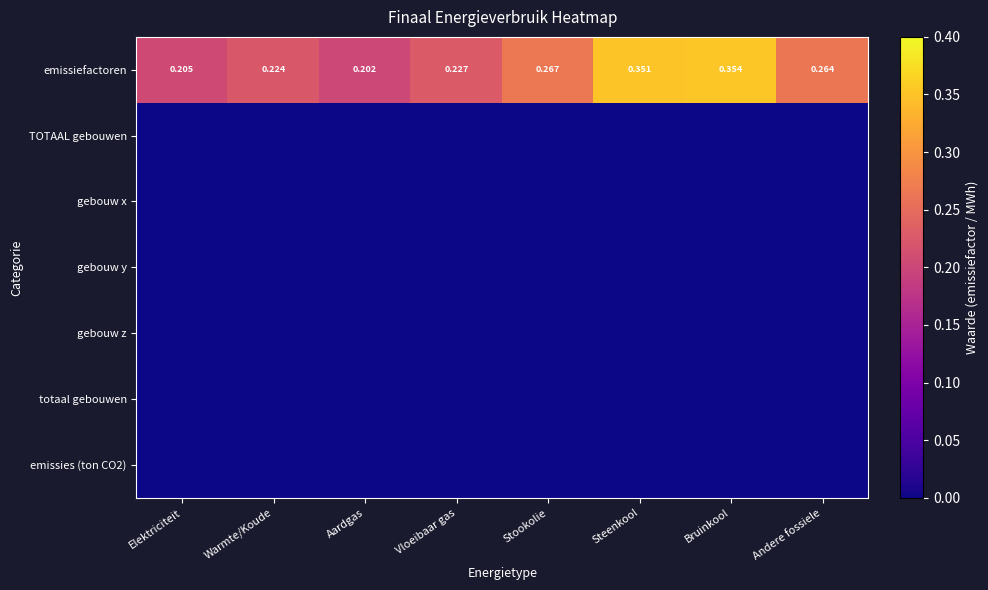

Which category has the lowest value across all series?

Elektriciteit